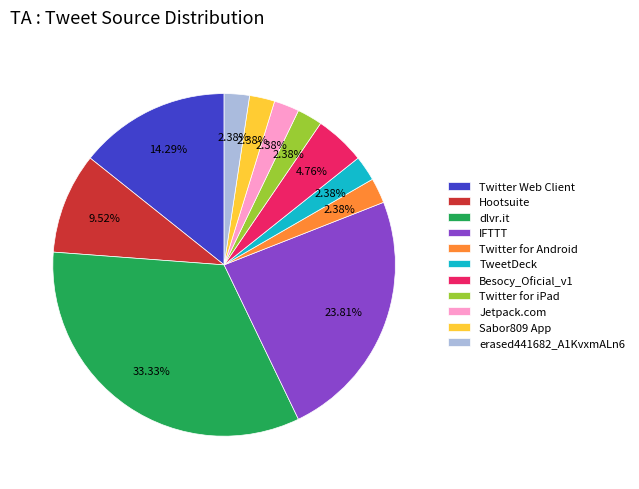

Is dlvr.it the majority of the pie?

No